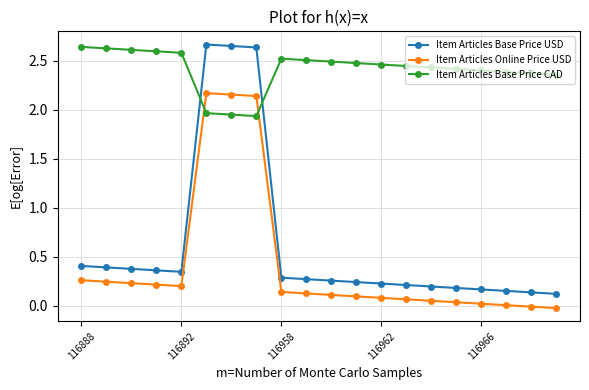

What is the sum of all Item Articles Base Price CAD values?

48.2